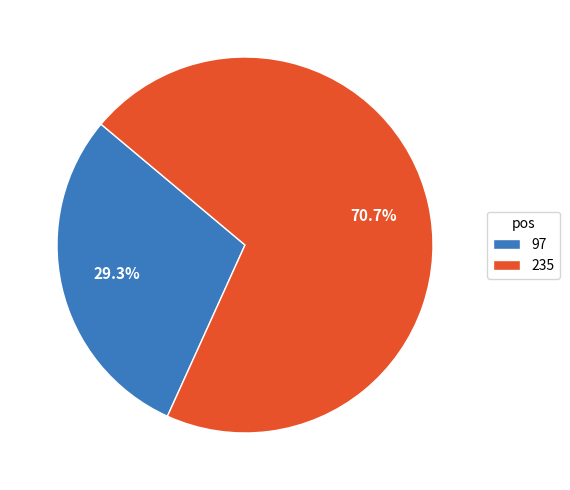

To the nearest percent, what is the difference between the 235 and 97 slice percentages?

41%